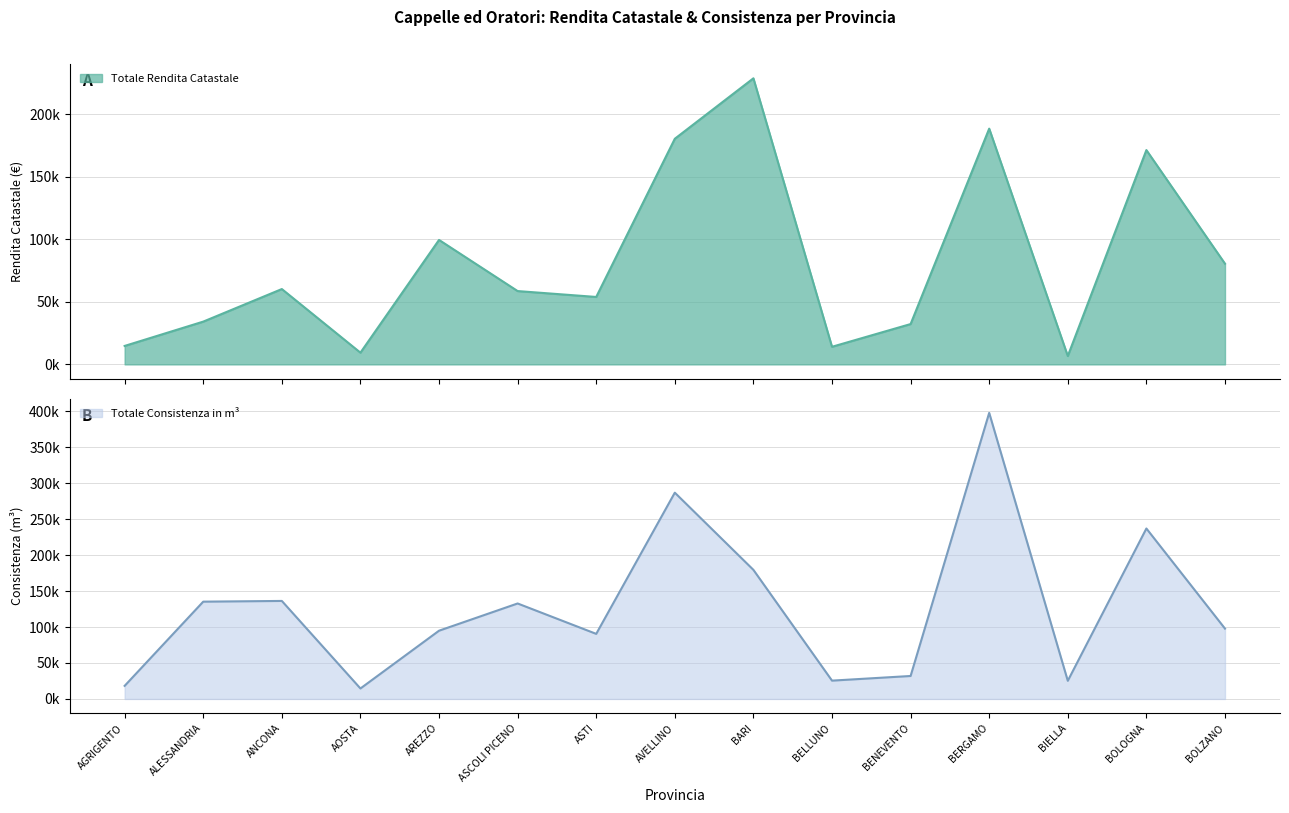

Count the number of categories in the chart.

15